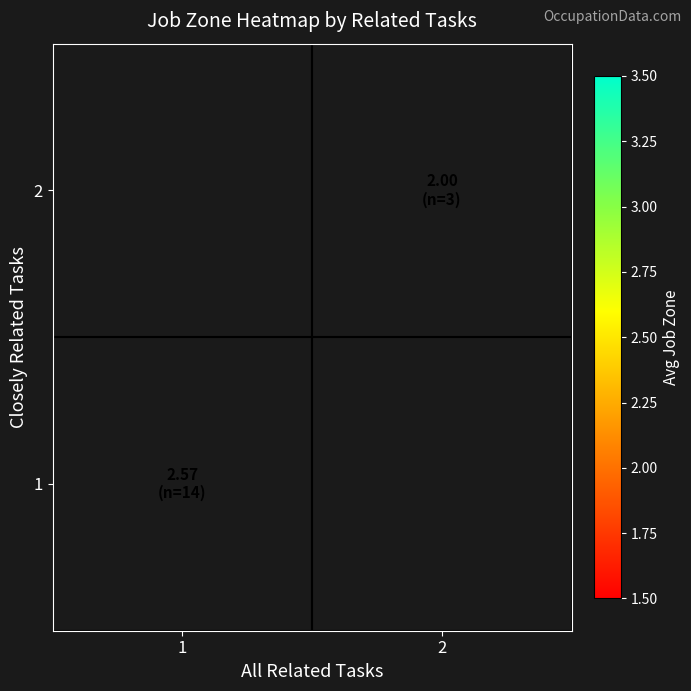

List the labels in order of 2 value, smallest first.

1, 2